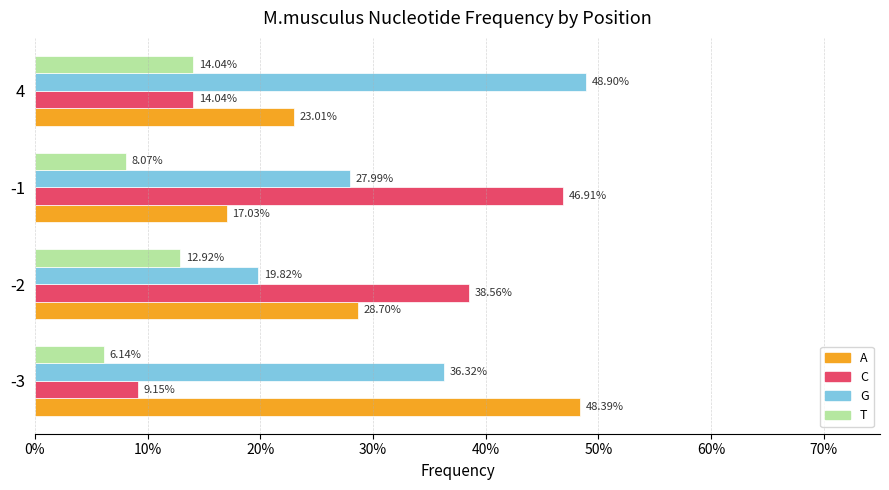

What are all the series names shown in the legend?

A, C, G, T